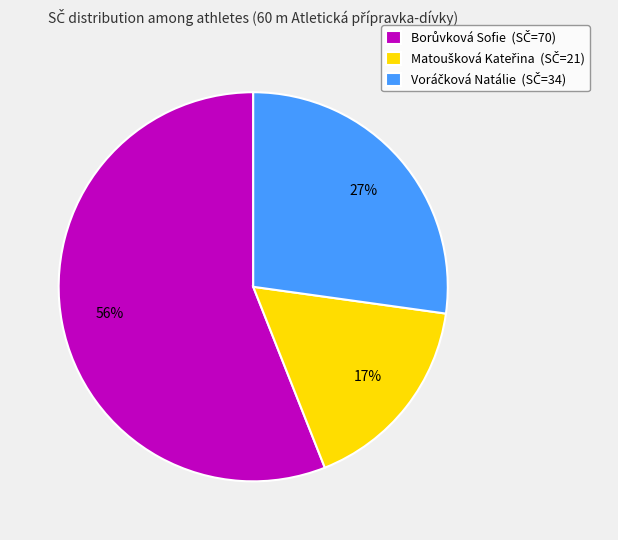

To the nearest percent, what is the average slice percentage?

33%